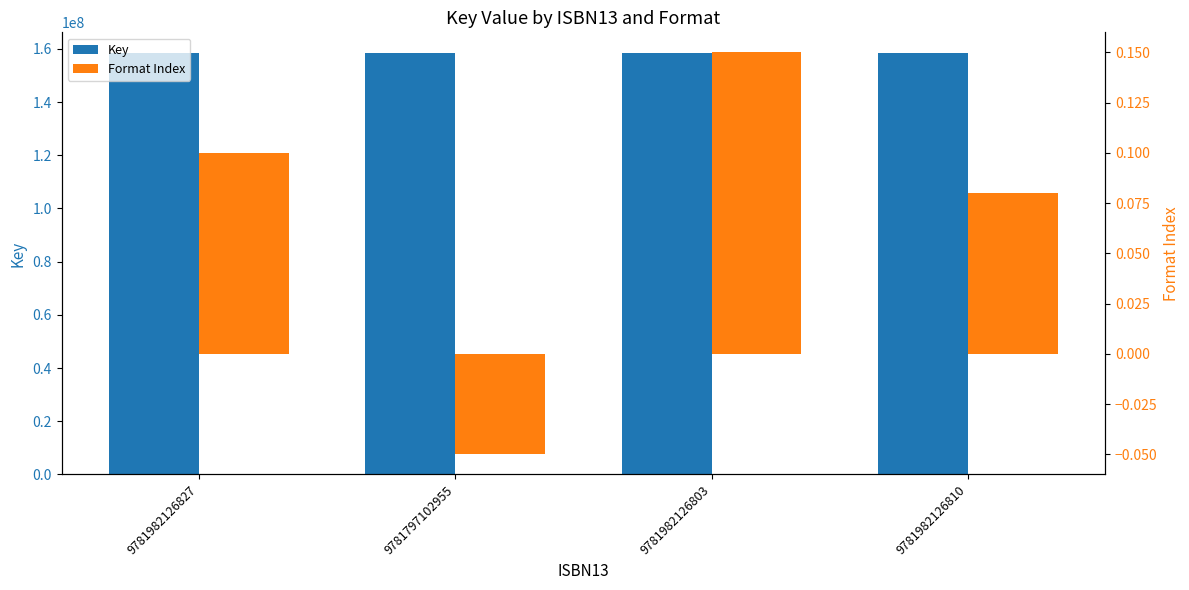

Which has a higher value, 9781982126827 or 9781797102955?

9781982126827